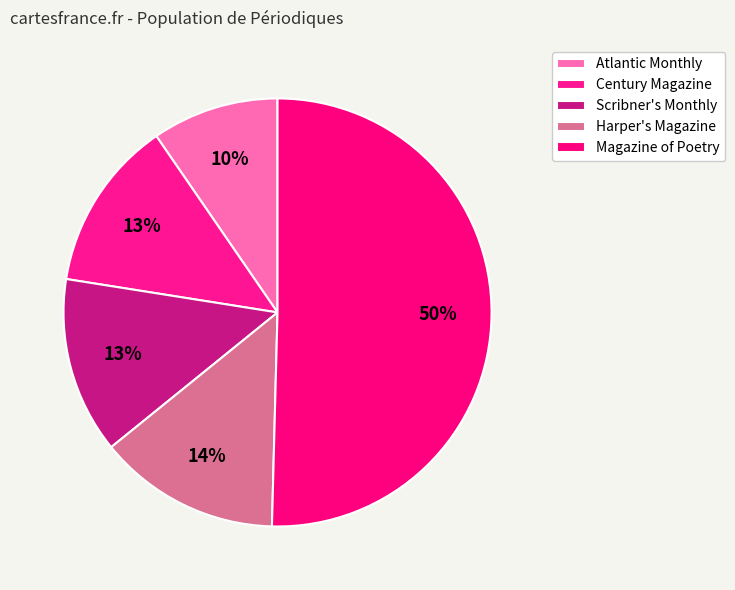

Which slice represents more than half of the pie?

Magazine of Poetry